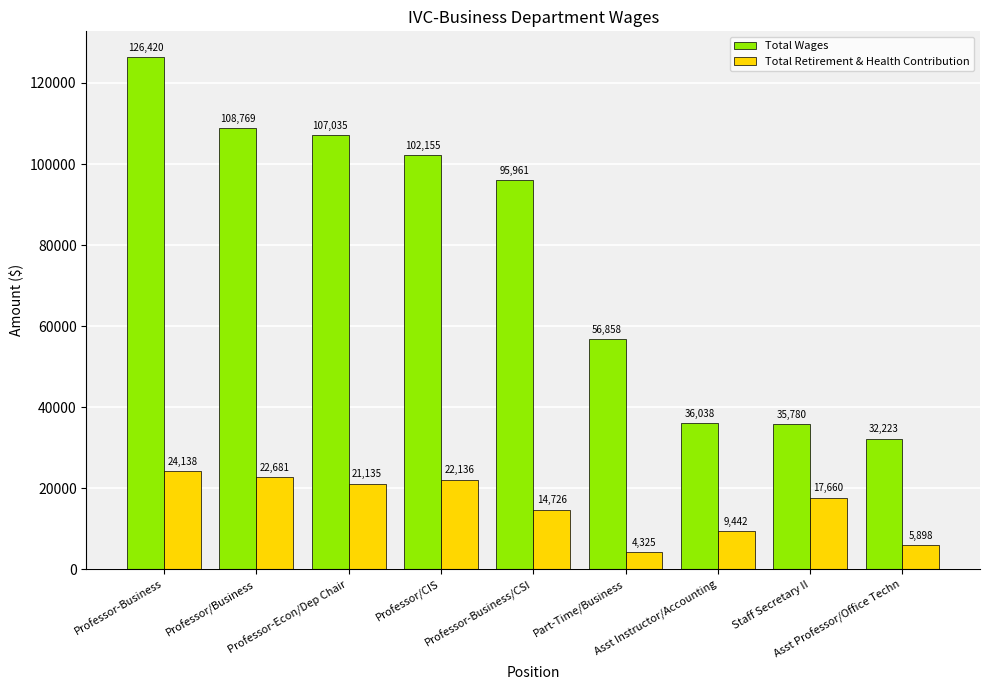

Between Professor-Econ/Dep Chair and Asst Instructor/Accounting, which series saw the biggest shift?

Total Wages